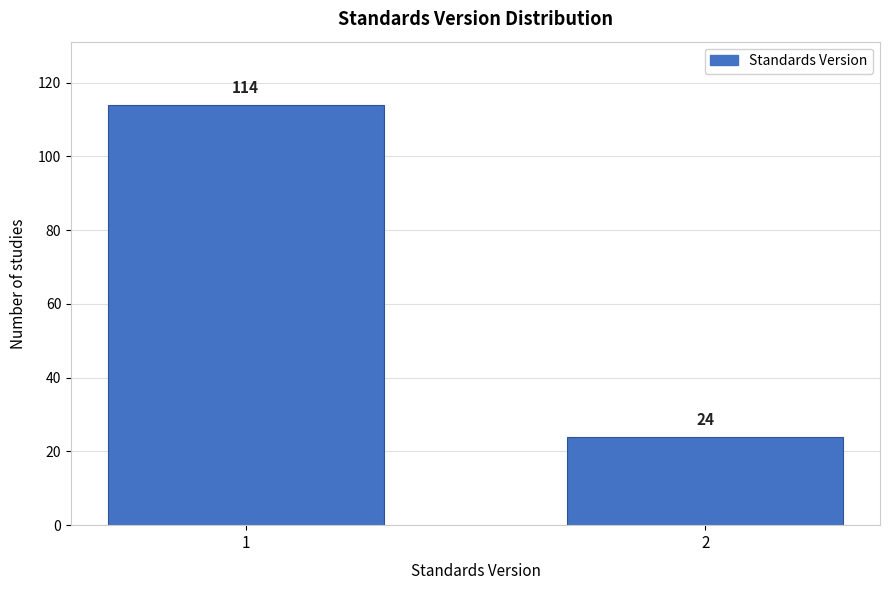

Reading left to right, transcribe all the data shown in this chart.

114	24